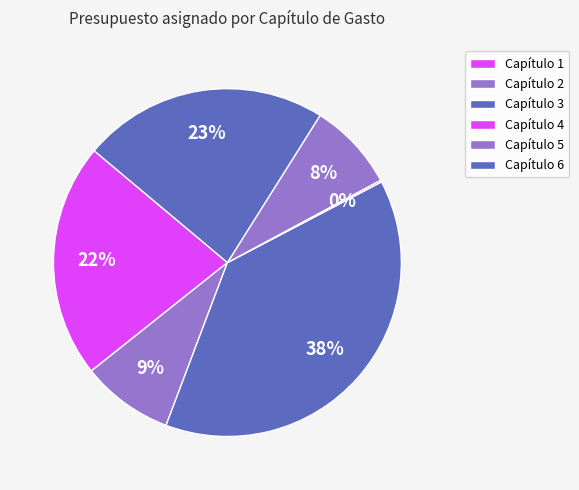

Do Capítulo 1 and Capítulo 4 together represent more than half of the pie?

No